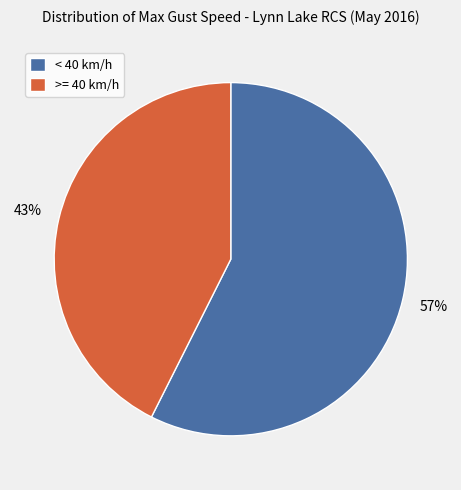

How many segments does this pie chart have?

2